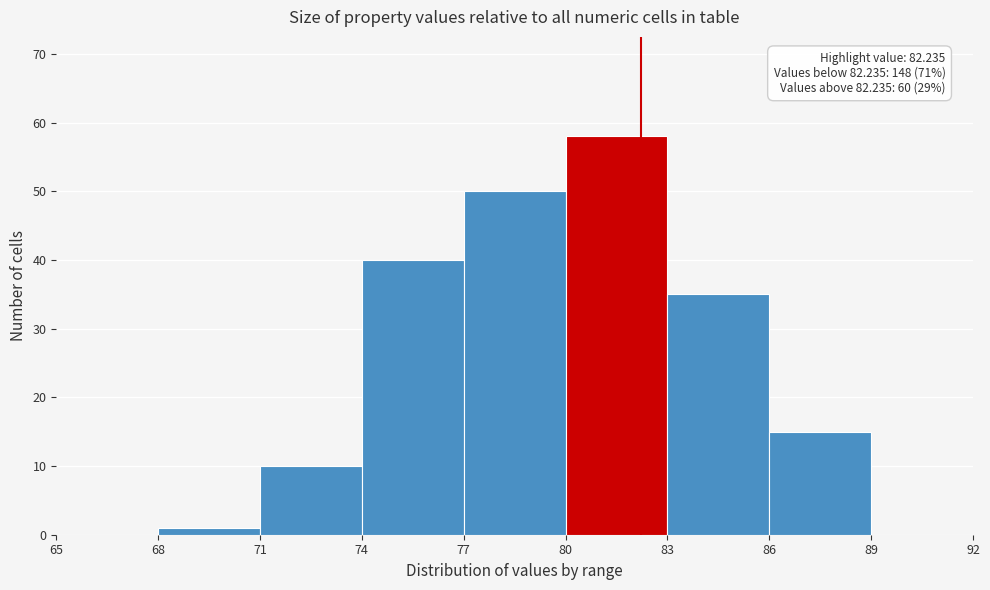

Over which range of the x-axis is the bar tallest?

80 to 83